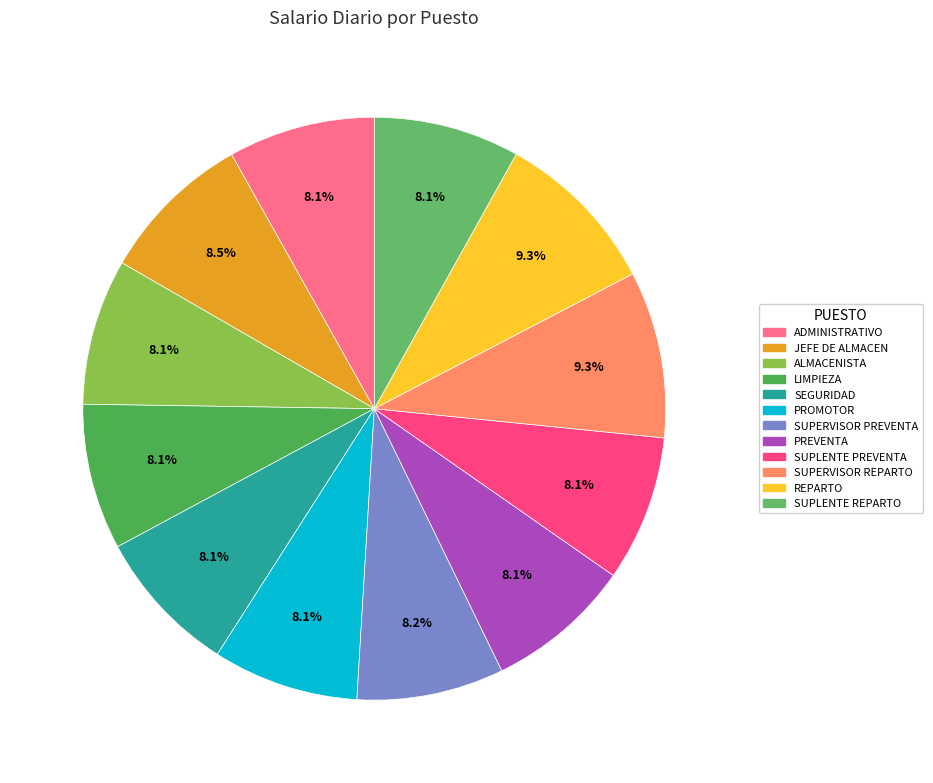

What percentage is the PREVENTA slice, to the nearest percent?

8%